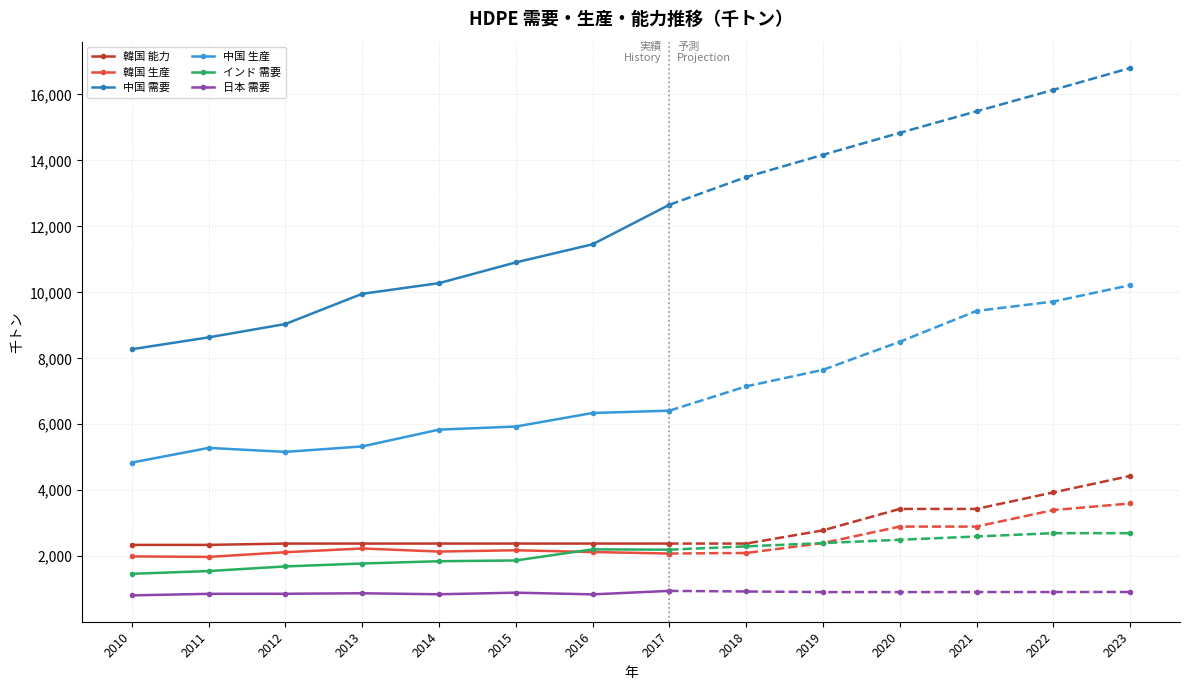

True or false: 韓国 生産 has a value of 2236.0 at 2013.

True